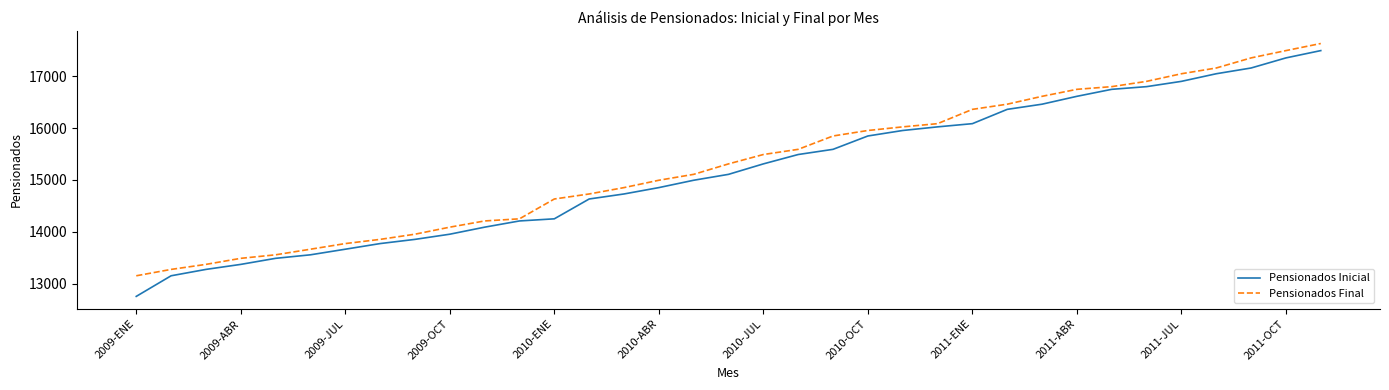

Which series has the widest spread of values?

Pensionados Inicial